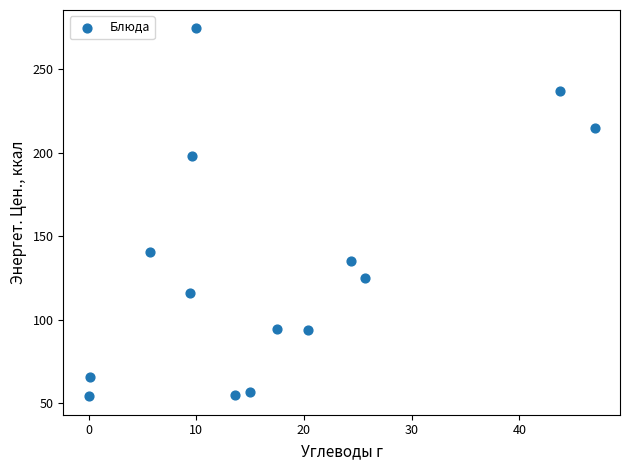

What is the range of X values (max minus min)?

47.0